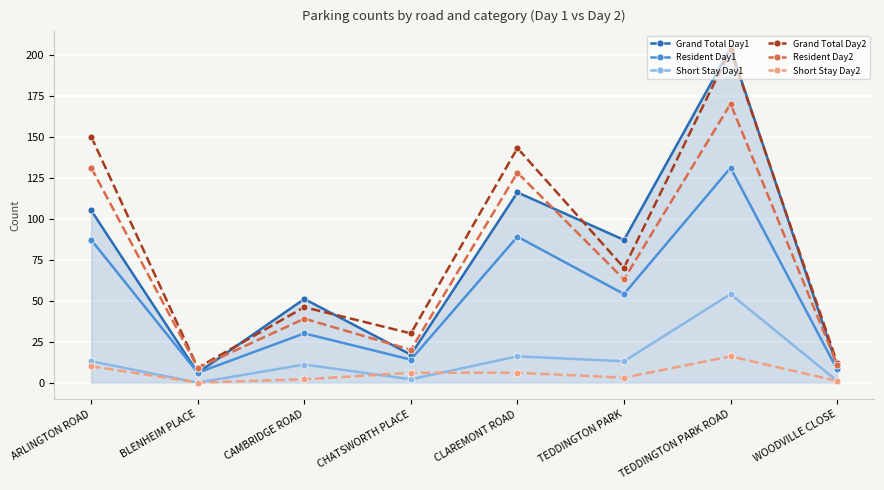

The value of Short Stay Day2 at TEDDINGTON PARK is 3. True or false?

True